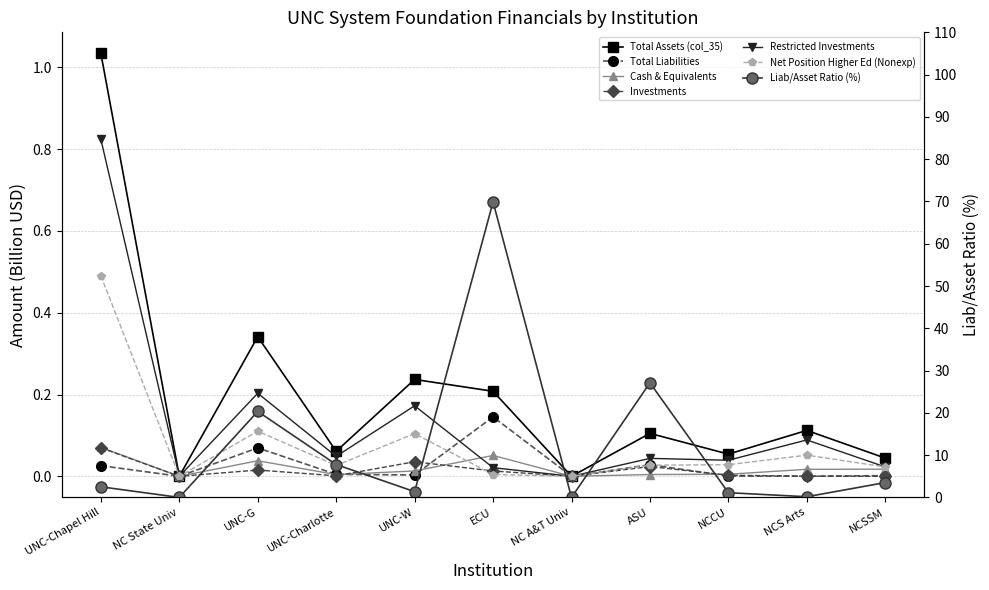

How many values in the Total Assets (col_35) series exceed 0?

9